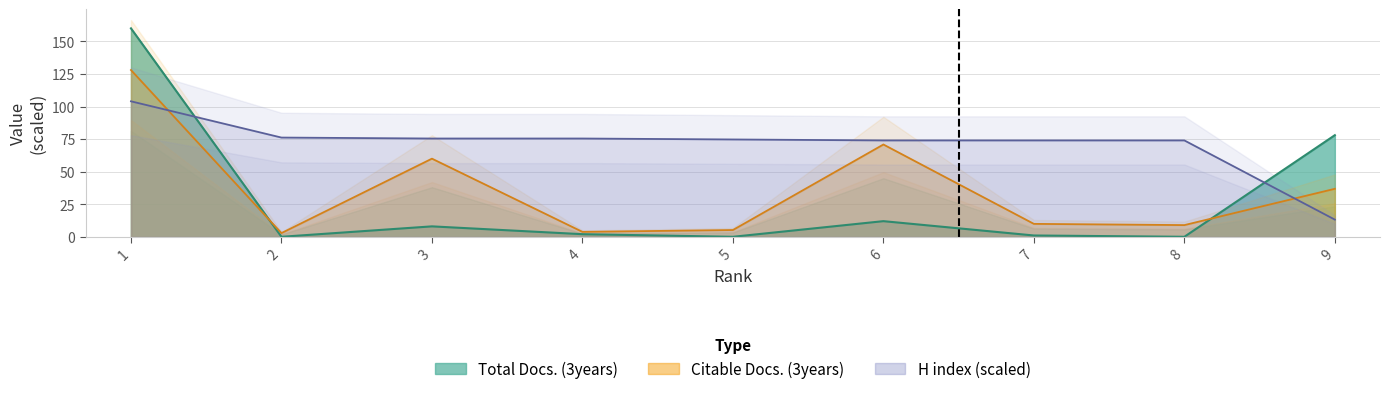

What is the value of the H index point at the 6th from the left?

74.0